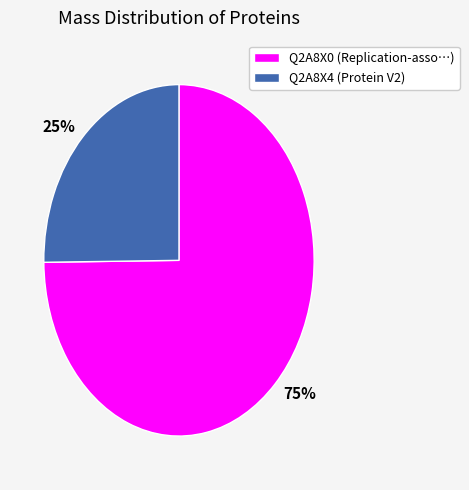

Which slice represents more than half of the pie?

75%